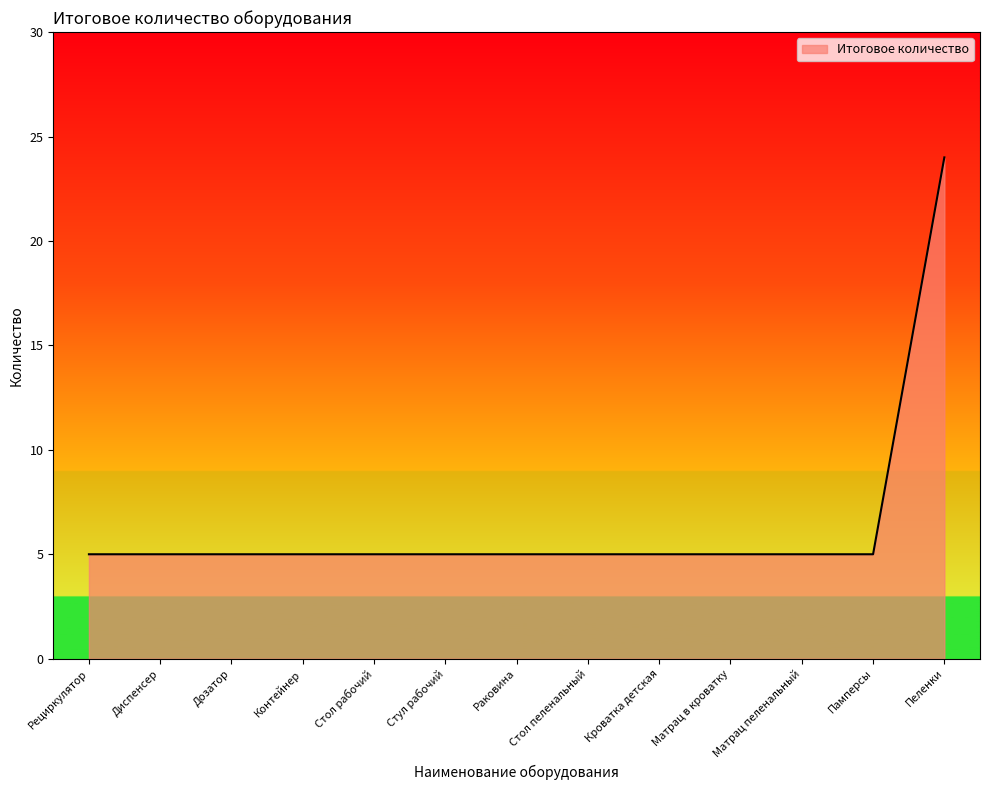

Does the chart display data point markers on the line(s)?

No